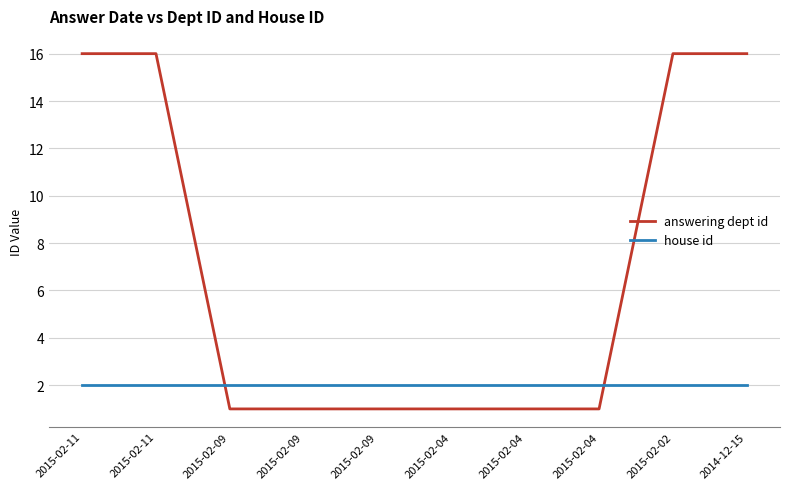

What is the value of the house id point at the 3rd from the left?

2